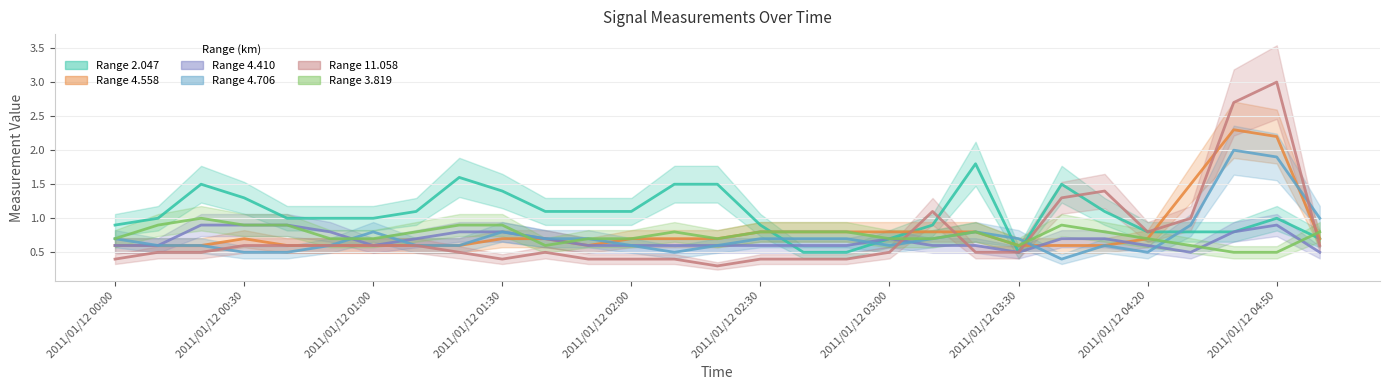

List the series in order of their peak value, lowest first.

Range 4.410, Range 3.819, Range 2.047, Range 4.706, Range 4.558, Range 11.058